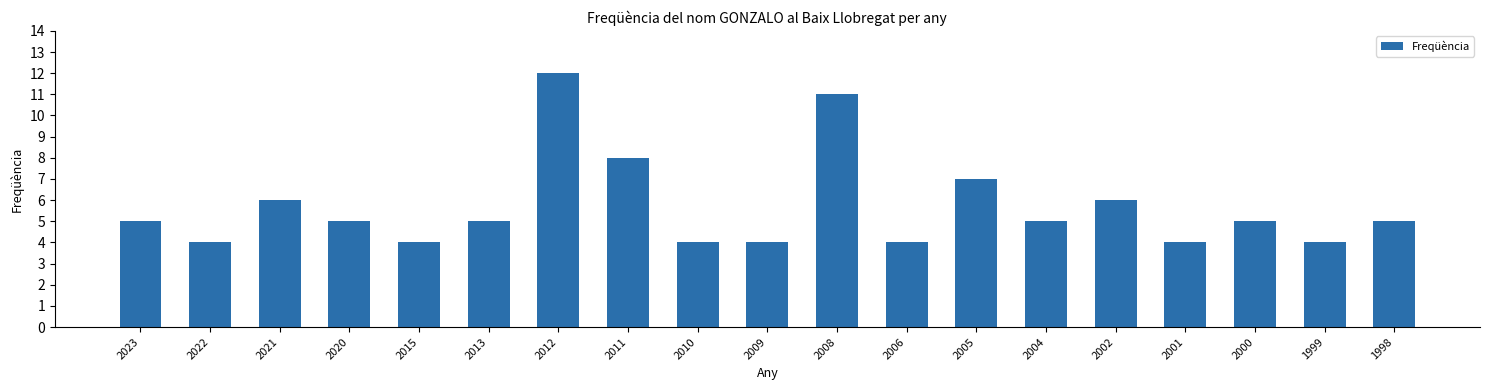

Read the value at 2005.

7